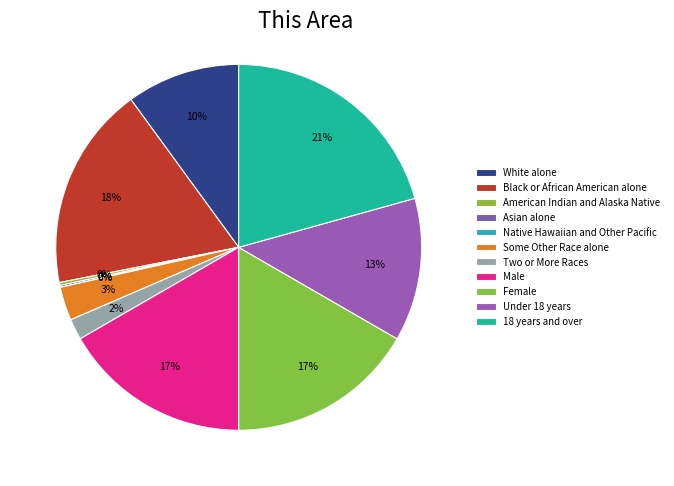

Combined, do Under 18 years and Asian alone account for over 50%?

No